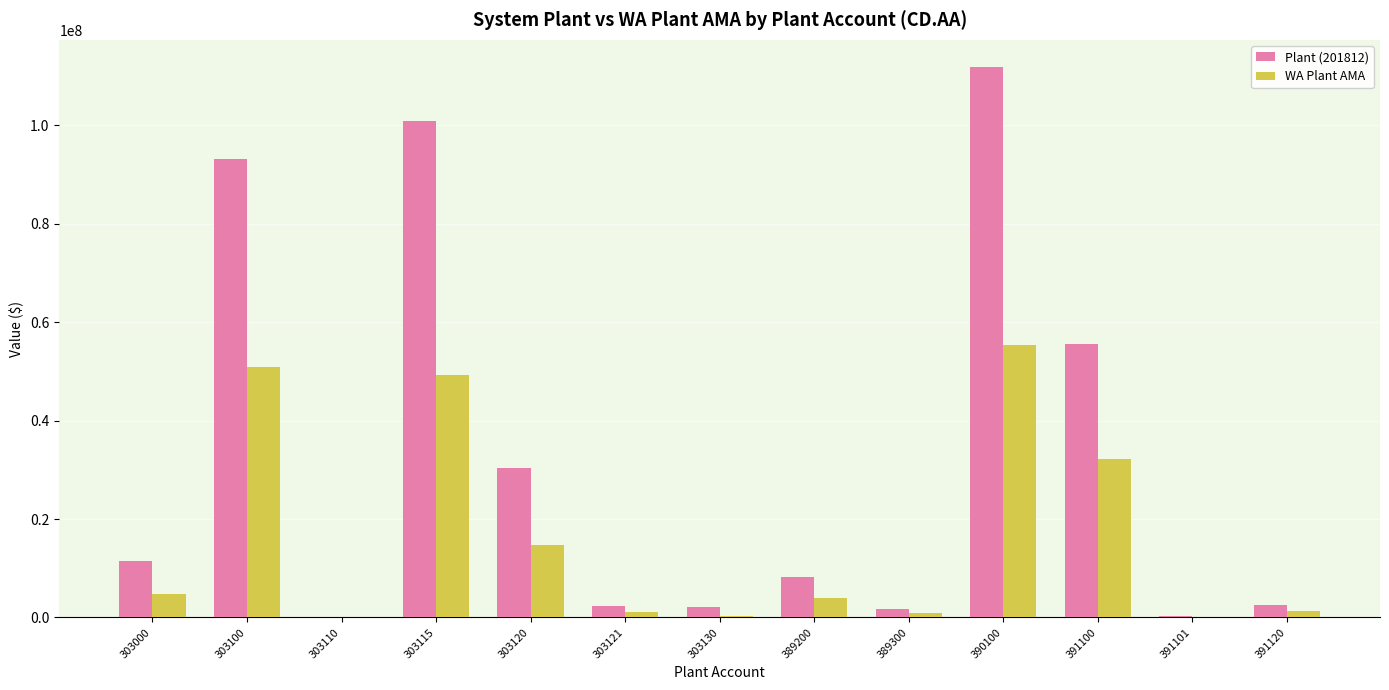

What is the sum of the WA Plant AMA values at 303130 and 303120?

14991103.9